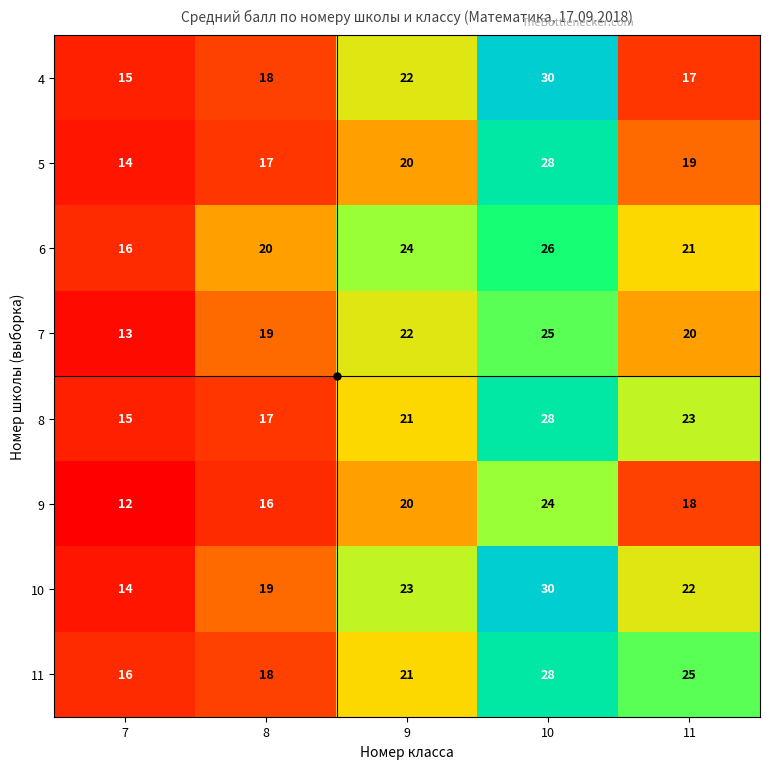

What is the difference between the second highest and second lowest values in the 11 series?

7